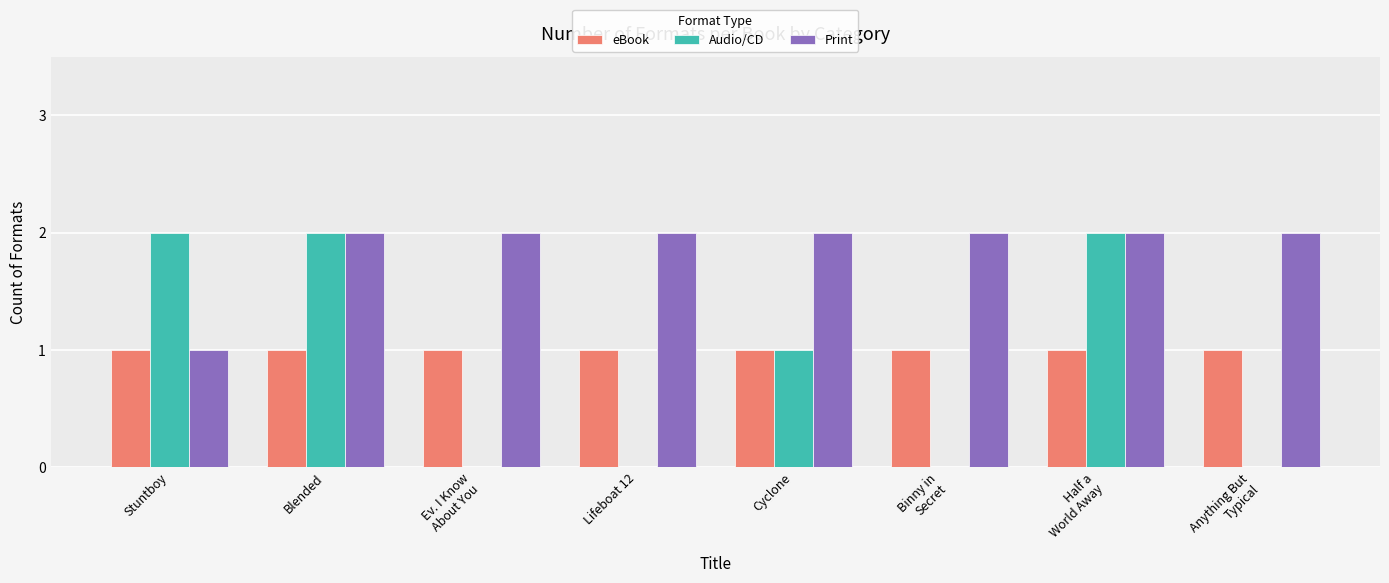

What is the sum of all Audio/CD values?

7